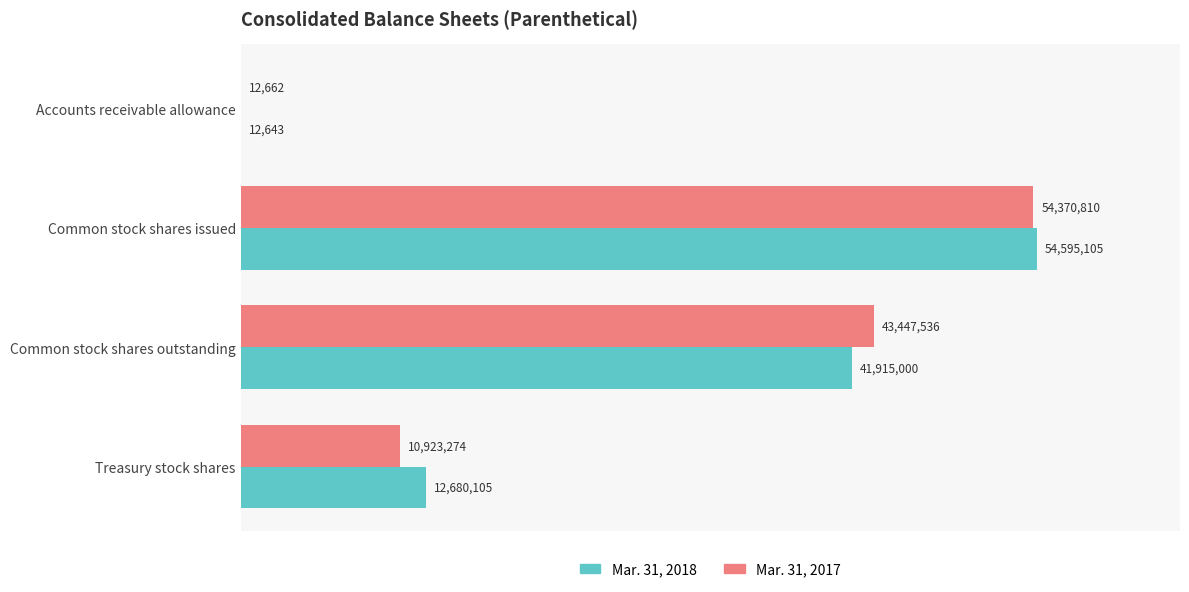

At which category is the sum across all series the highest?

Common stock shares issued